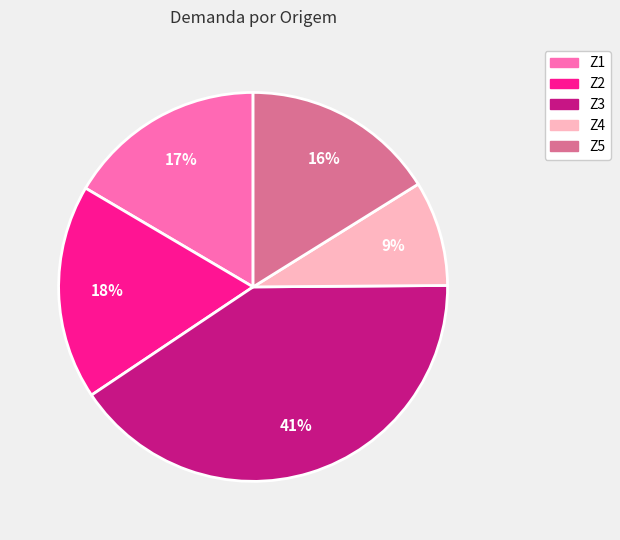

To the nearest percent, what percentage of the pie is Z2?

18%